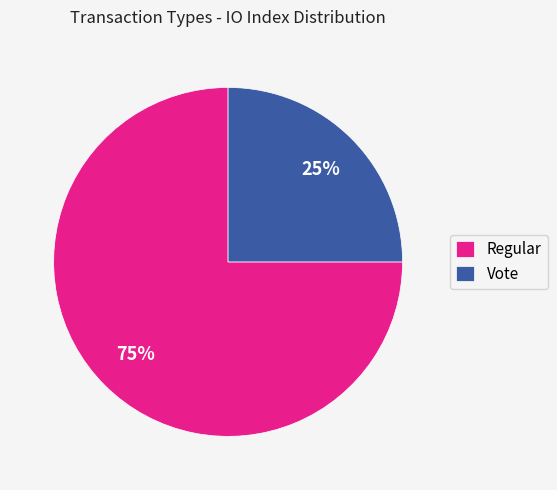

Which slice is the smallest?

Vote